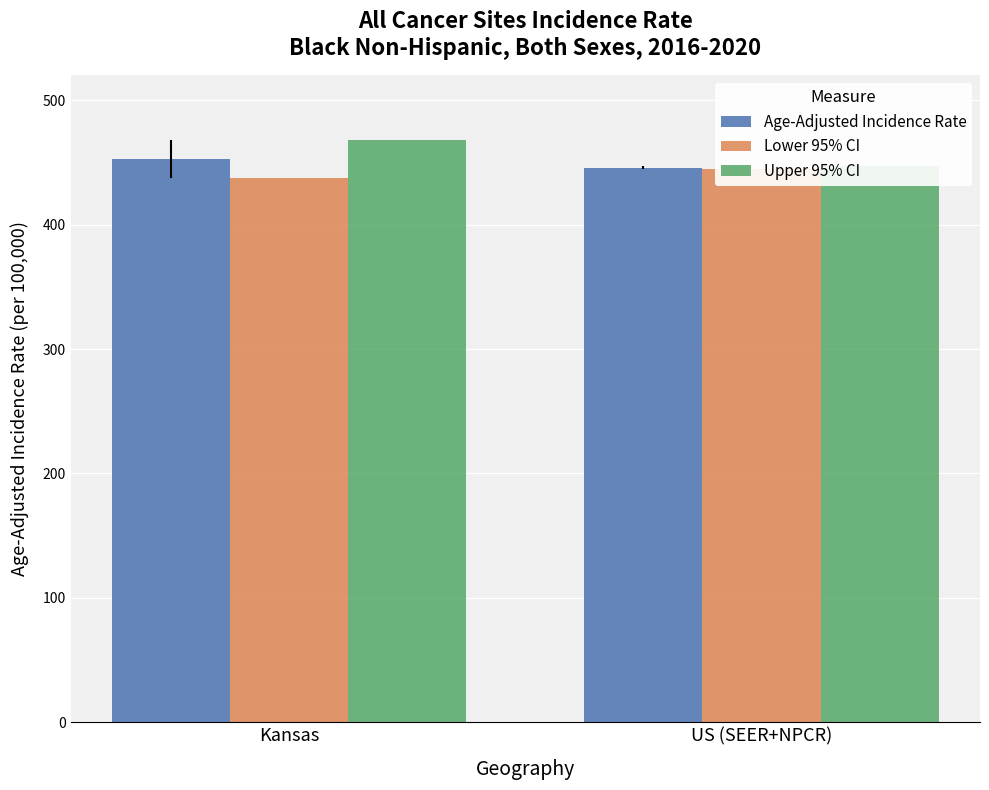

How many values in the Upper 95% CI series exceed 468?

1